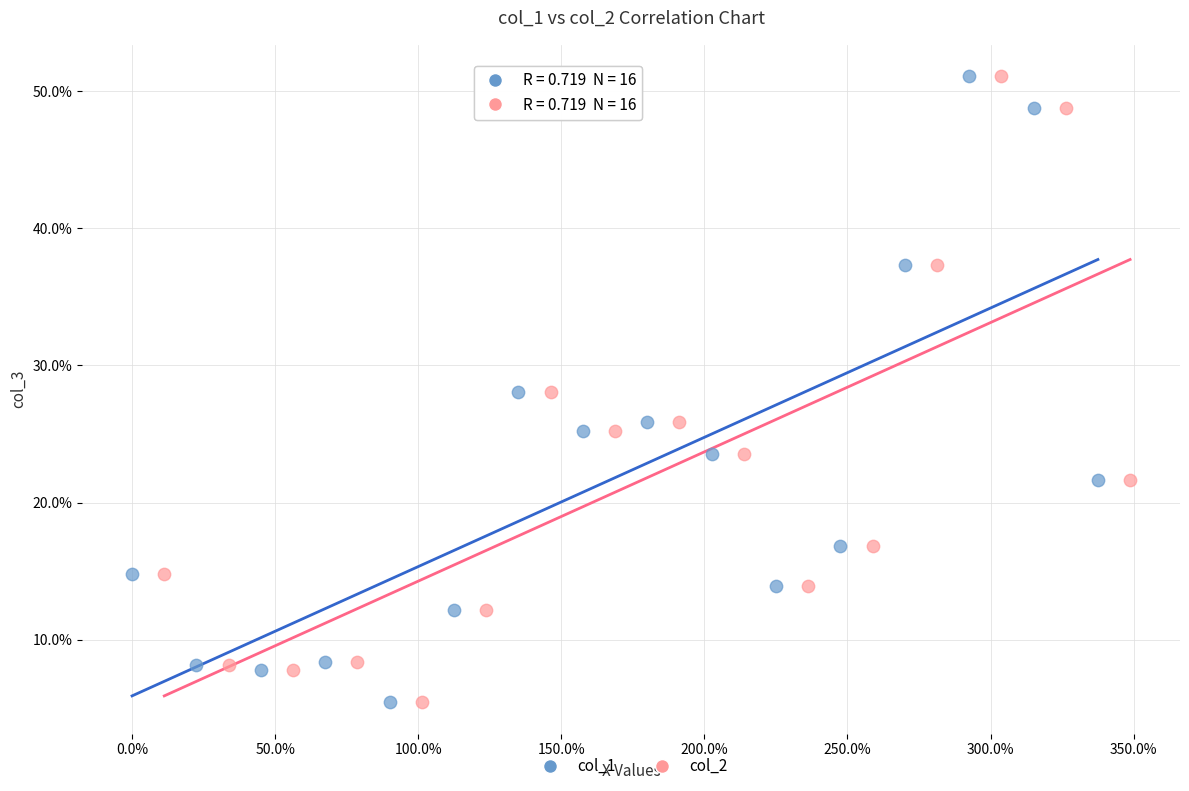

What are all the series names shown in the legend?

col_1, col_2